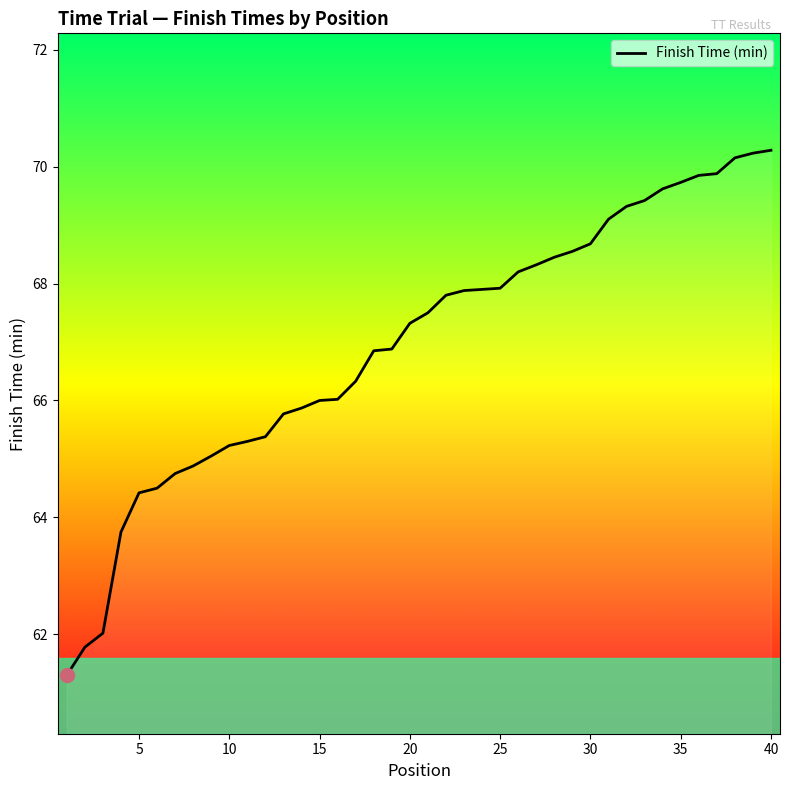

What is the smallest value displayed?

61.3